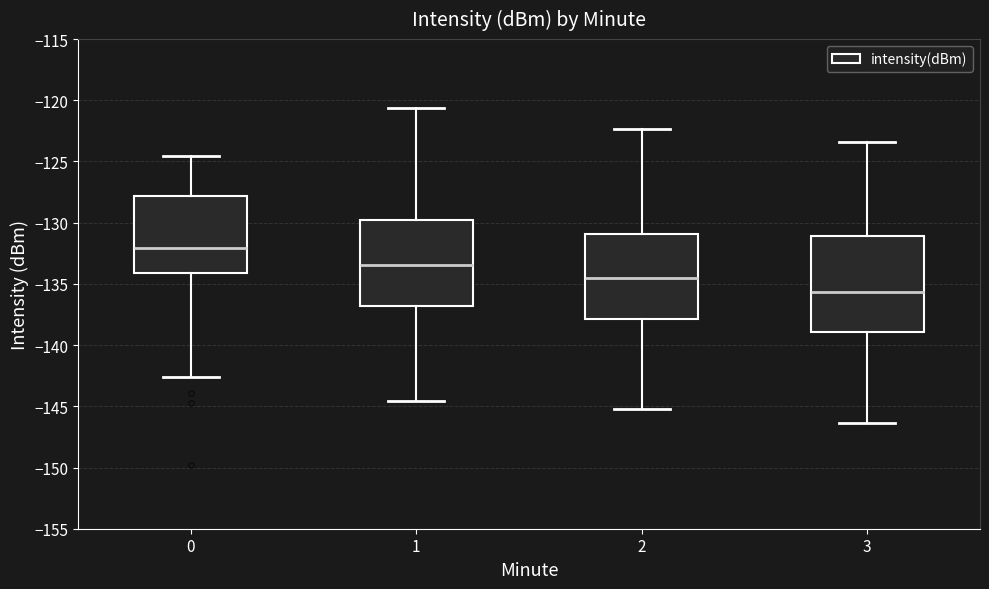

Comparing the boxes themselves (not the whiskers), which one is the tallest?

3